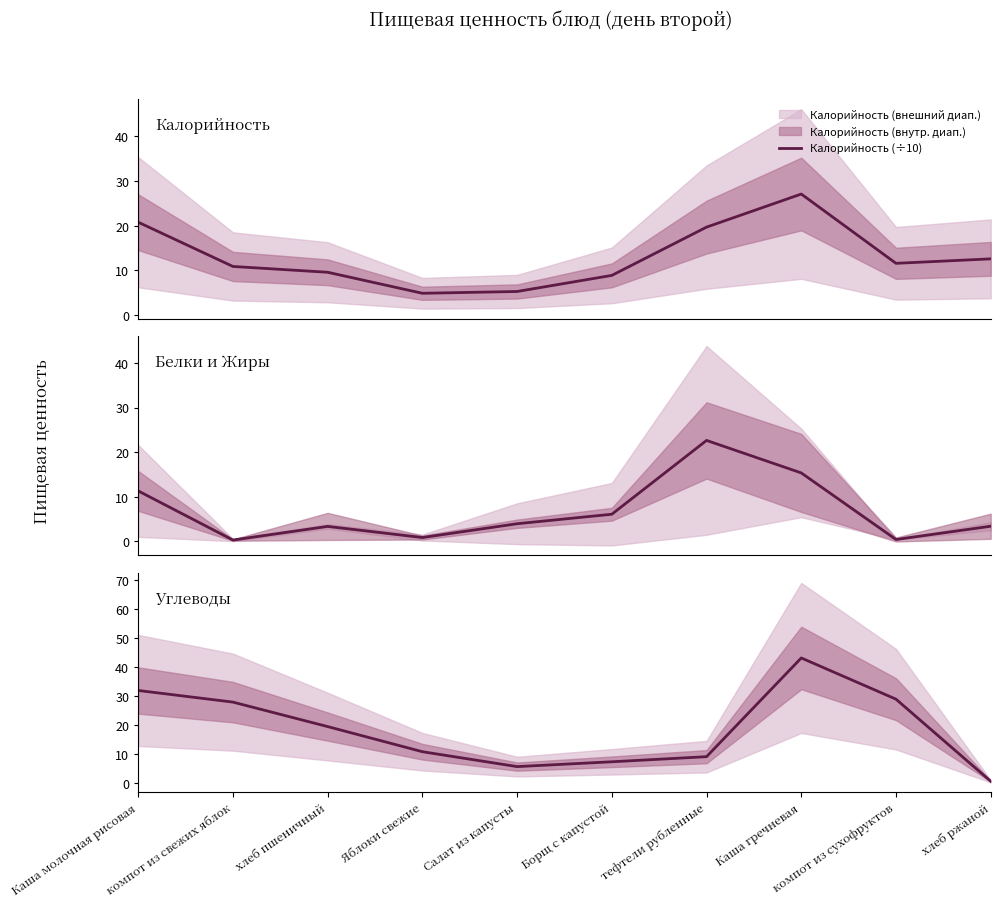

Which series changed the most between Каша молочная рисовая and тефтели рубленные?

Углеводы (г)